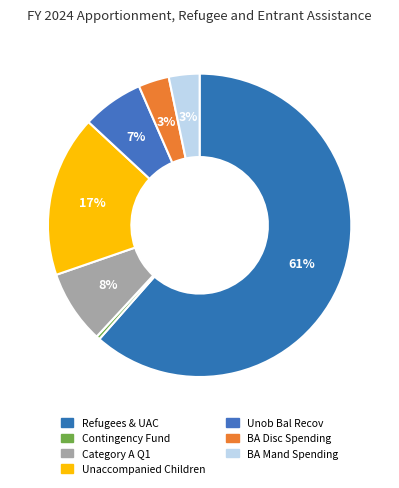

How many slices are in this pie chart?

7